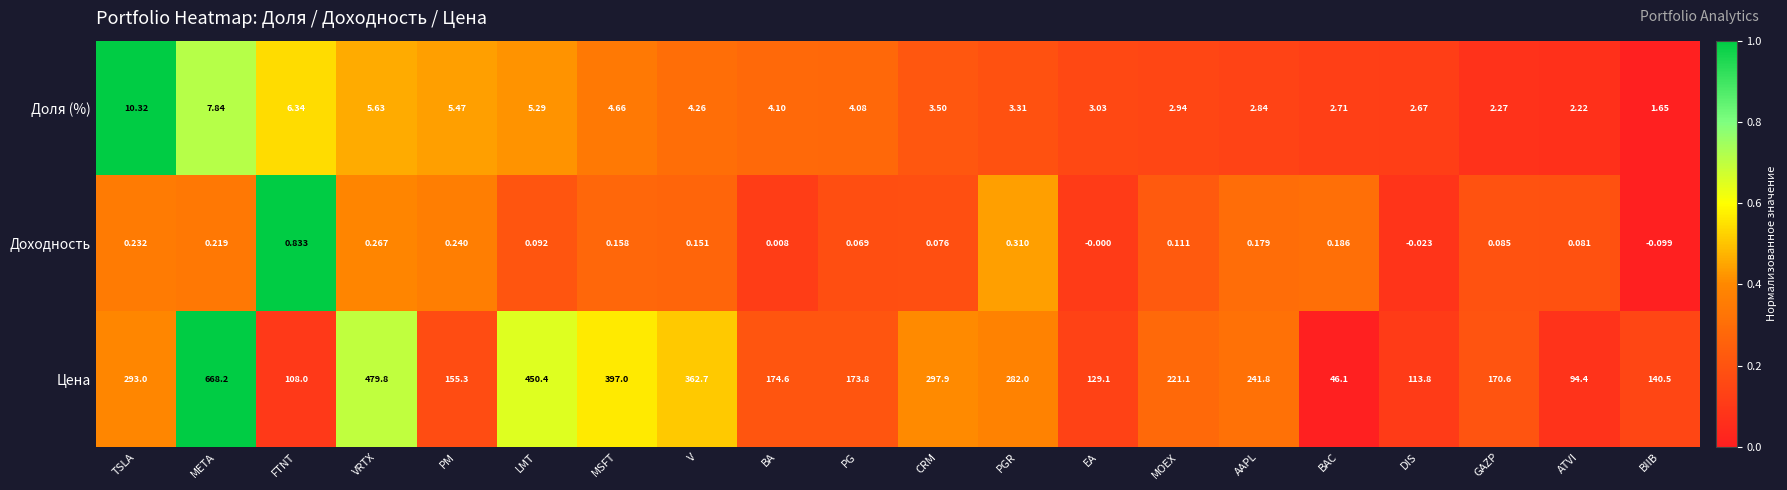

Rank the series by their maximum value, from highest to lowest.

Цена, Доля (%), Доходность